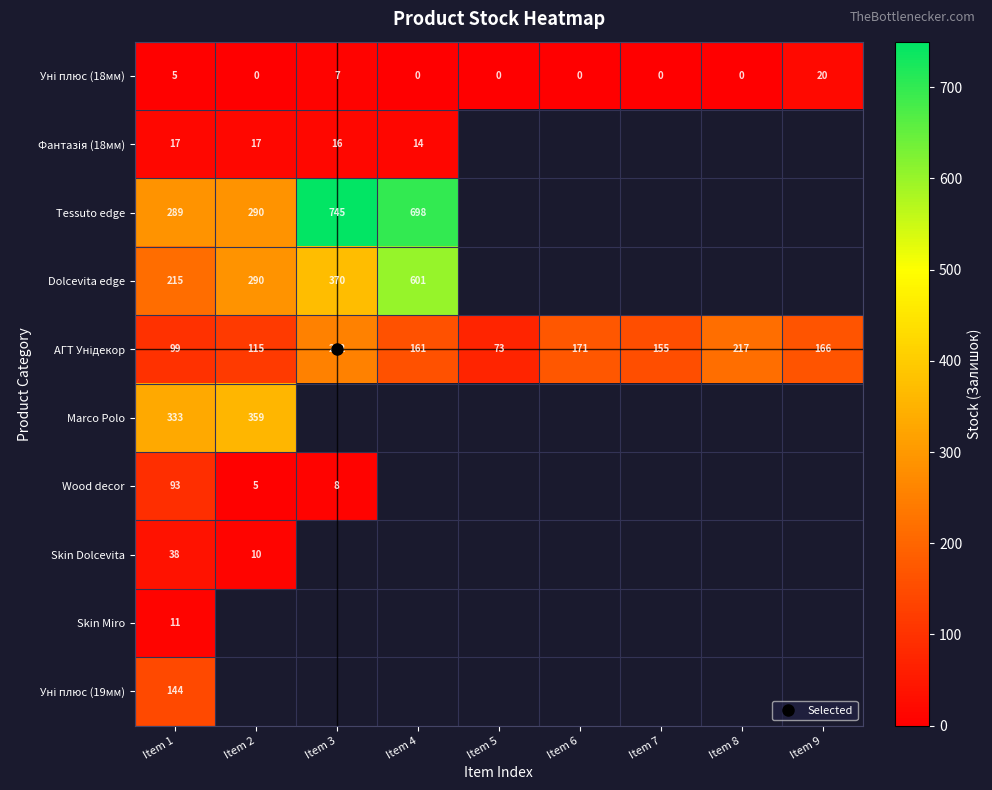

Count the number of data series in this chart.

10